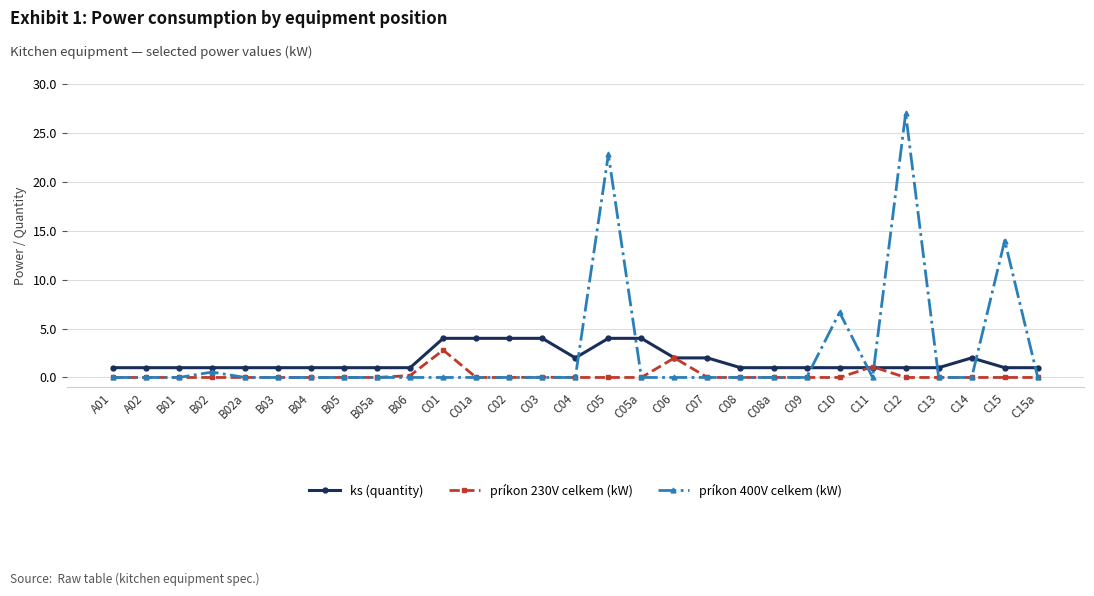

List the series in order of their overall mean, lowest first.

príkon 230V celkem (kW), ks (quantity), príkon 400V celkem (kW)